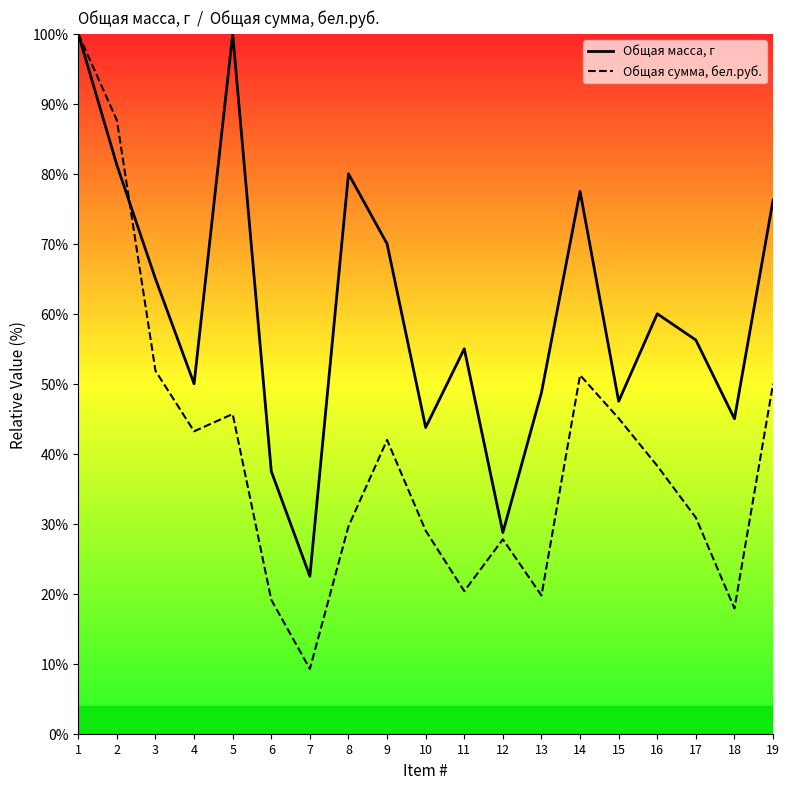

What is the total value across all series at 15?

92.6